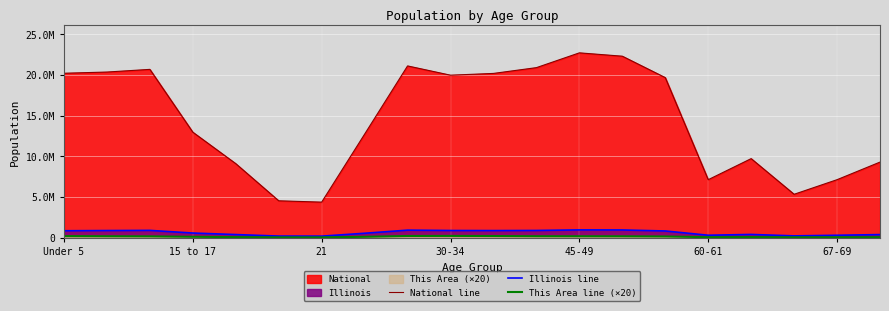

True or false: This Area line (×20) and National line intersect in this chart.

False